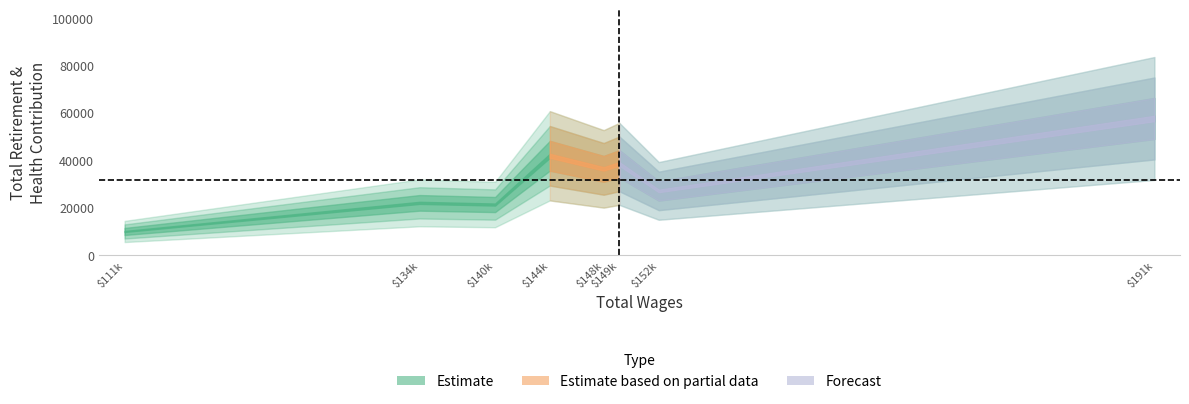

Is it true that the value at 148656.0 is 36316?

True